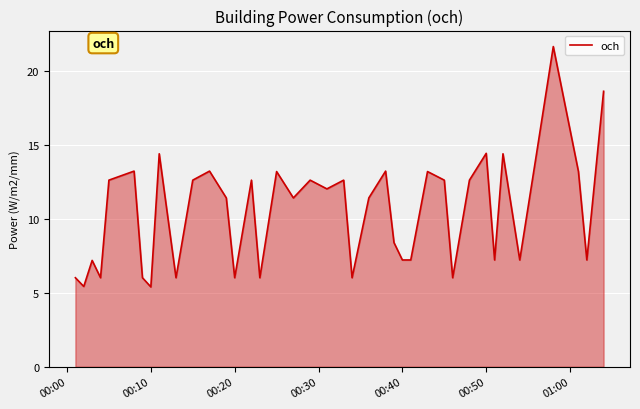

What is the minimum value shown in the chart?

5.4